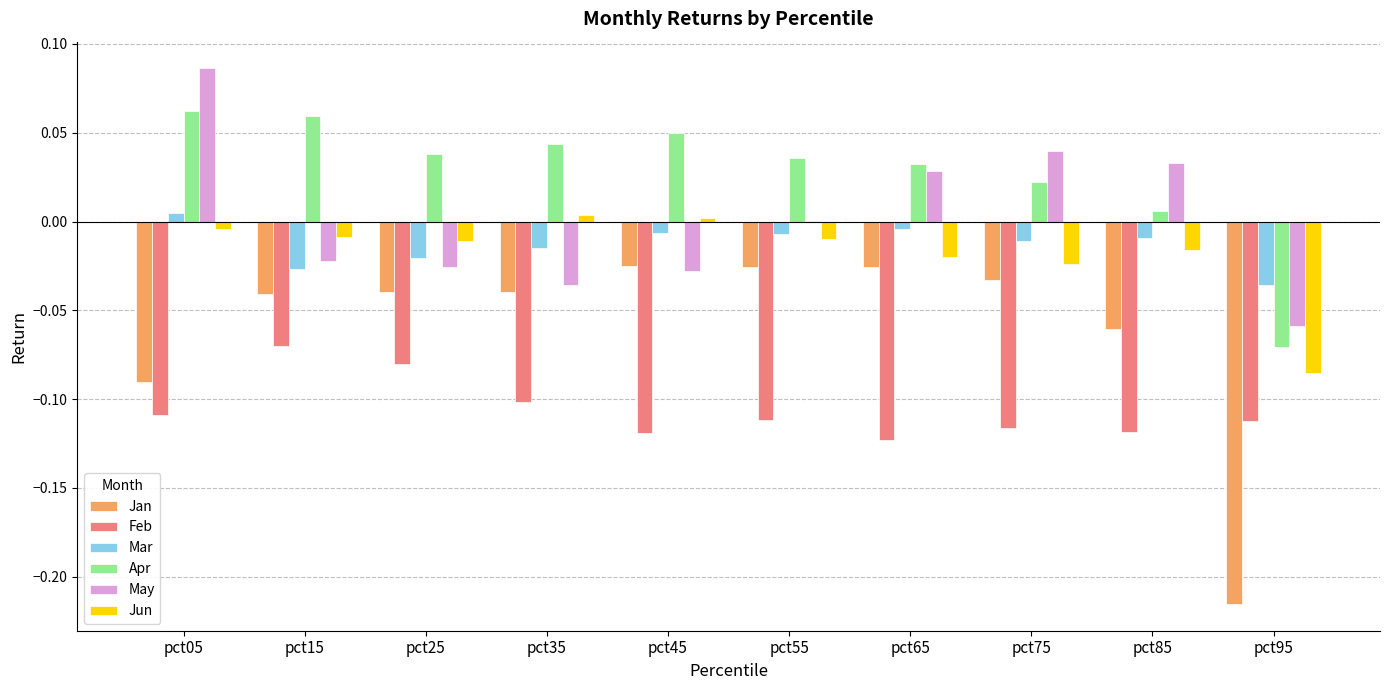

At which label does Apr first exceed 0?

pct05